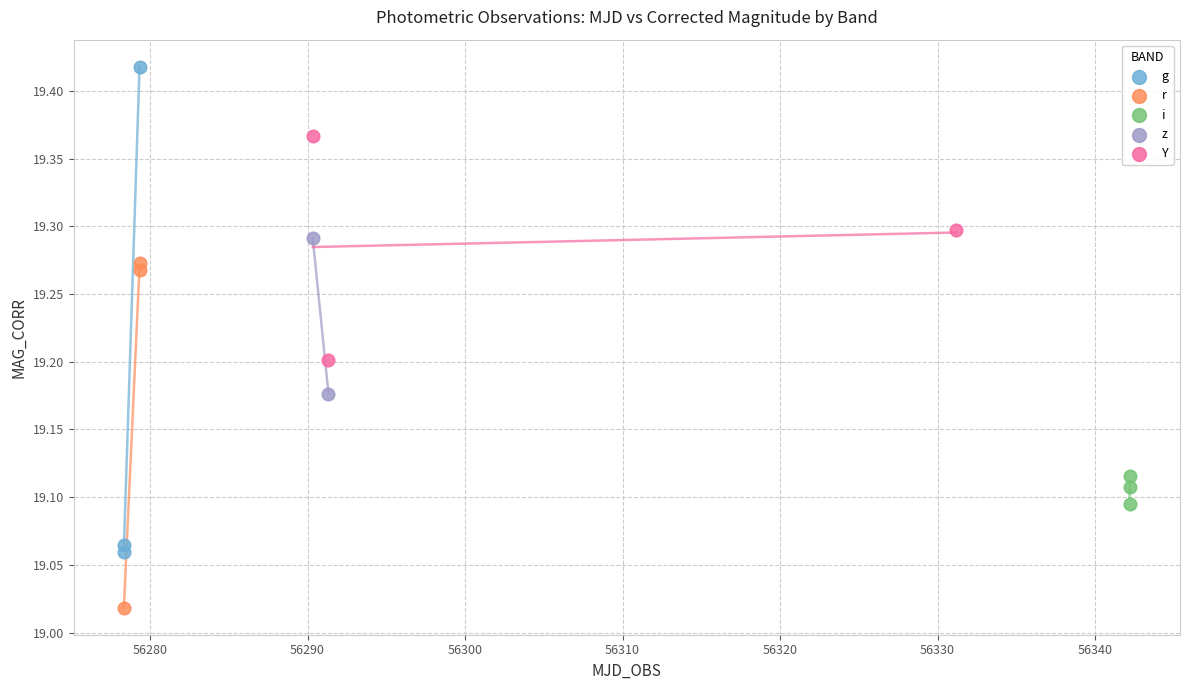

What are all the series names shown in the legend?

g, r, i, z, Y